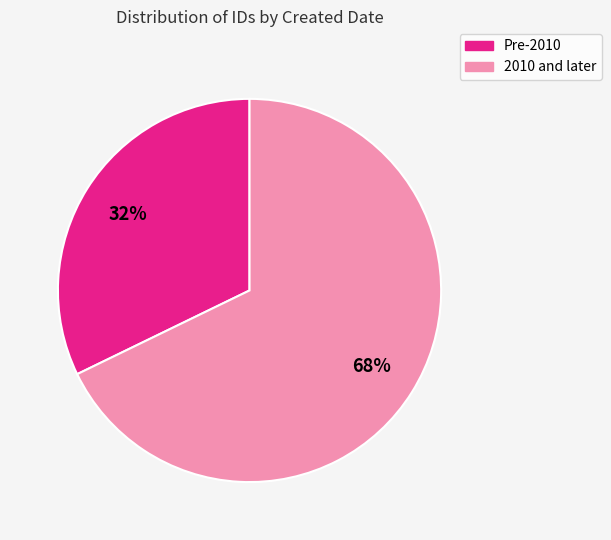

To the nearest percent, what is the average slice percentage?

50%